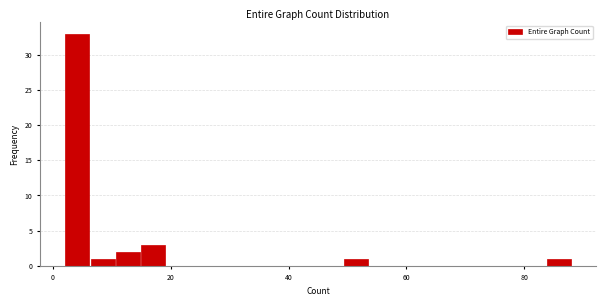

Around what value on the x-axis is the tallest bar? Give the approximate position of its centre, as read against the axis.

4